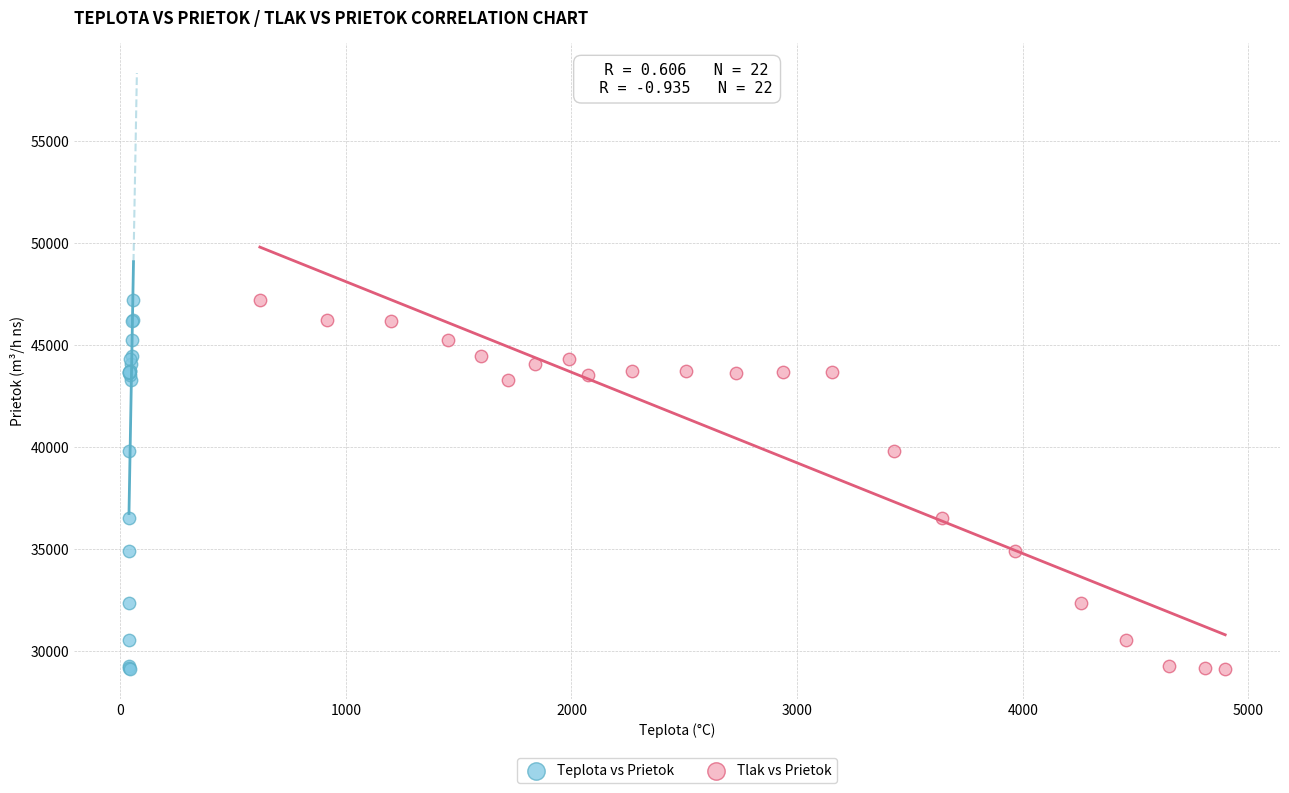

What are all the series names shown in the legend?

Teplota vs Prietok, Tlak vs Prietok